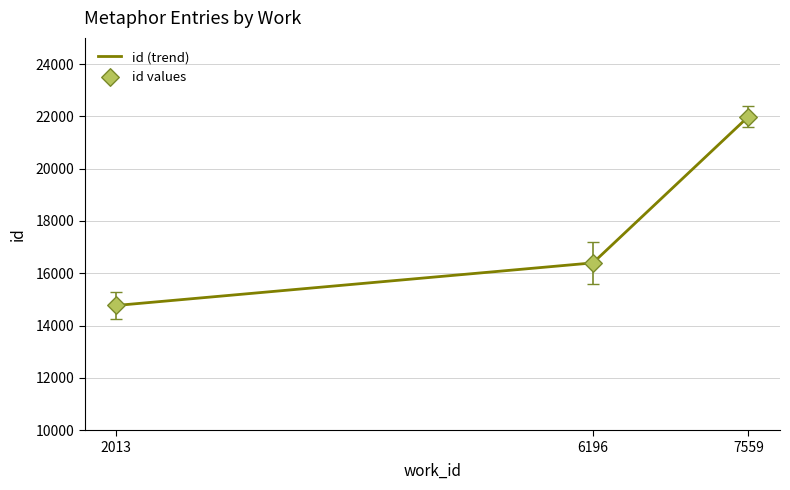

List the labels in order of value, largest first.

7559, 6196, 2013